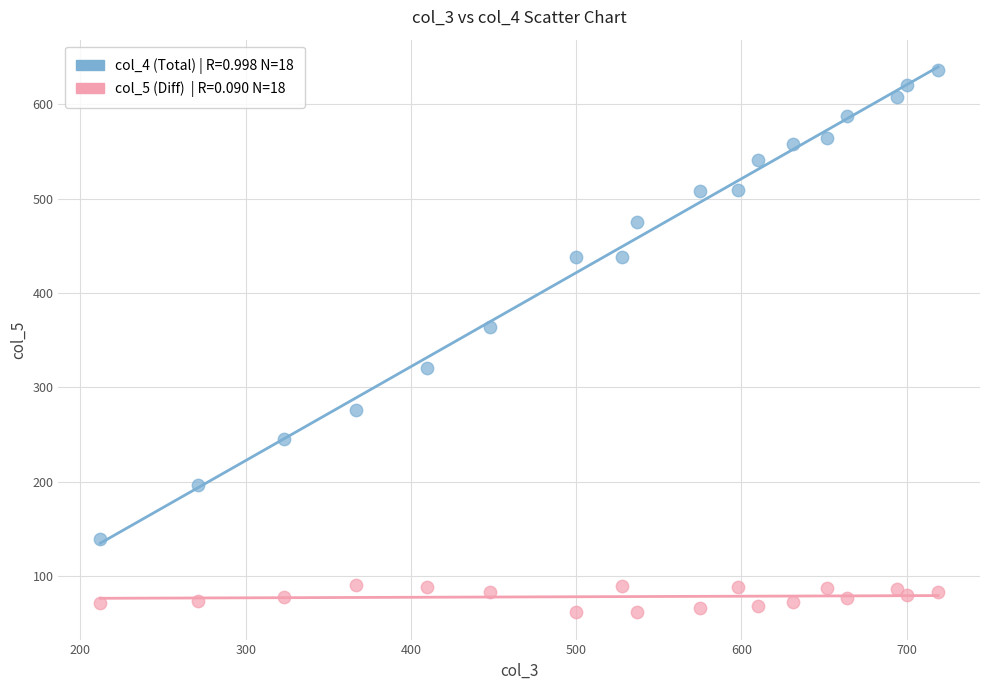

Across all data points, what is the range of X values (max minus min)?

507